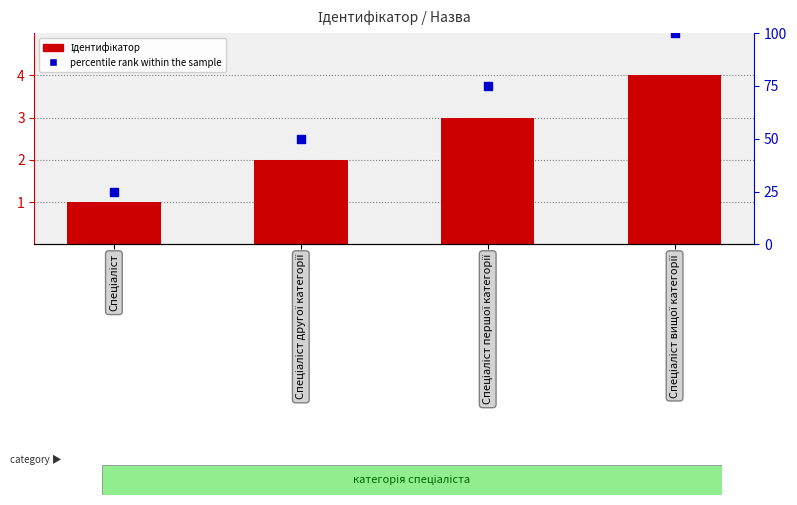

Which series reaches the minimum Y coordinate?

Ідентифікатор